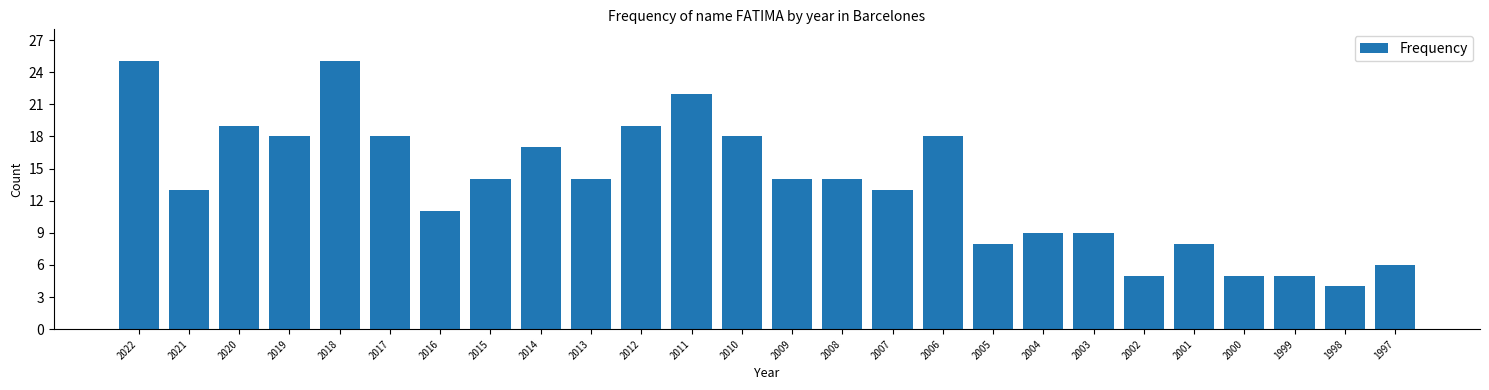

Reading left to right, list all the values displayed in this chart.

2022=25	2021=13	2020=19	2019=18	2018=25	2017=18	2016=11	2015=14	2014=17	2013=14	2012=19	2011=22	2010=18	2009=14	2008=14	2007=13	2006=18	2005=8	2004=9	2003=9	2002=5	2001=8	2000=5	1999=5	1998=4	1997=6